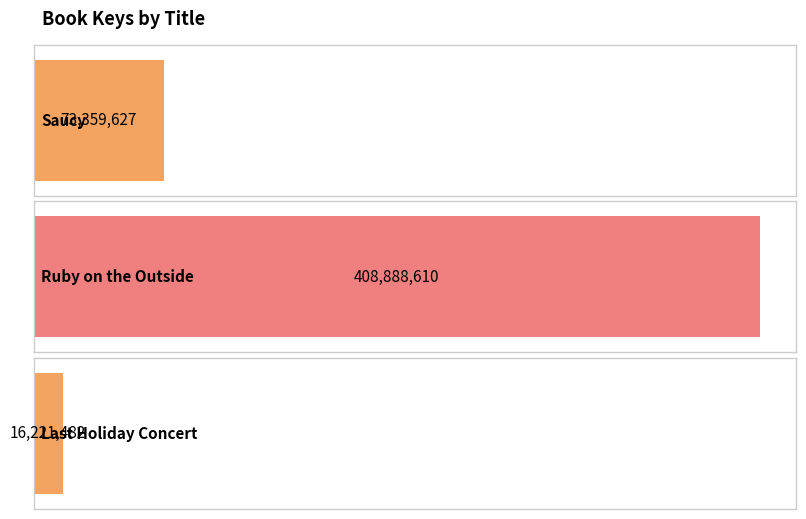

What is the difference between the maximum and minimum values?

392667128